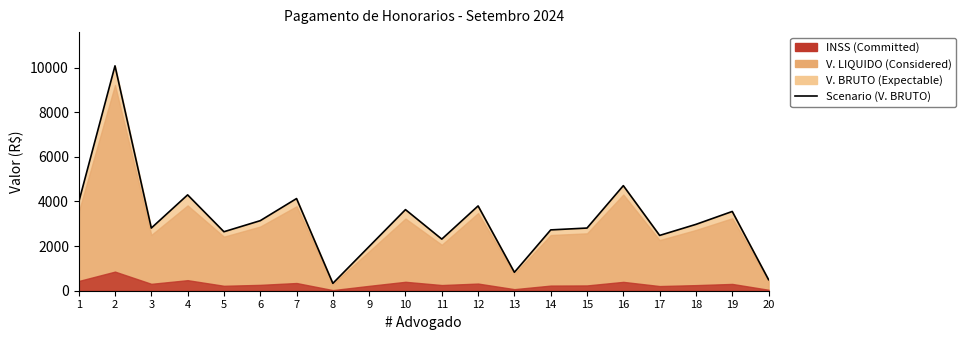

Reading left to right, extract all data points from this chart.

1=3966.0	2=10080.2	3=2809.2	4=4296.5	5=2644.0	6=3139.8	7=4131.2	8=330.5	9=1983.0	10=3635.5	11=2313.5	12=3800.8	13=826.2	14=2726.6	15=2809.2	16=4709.6	17=2478.8	18=2974.5	19=3552.9	20=495.8